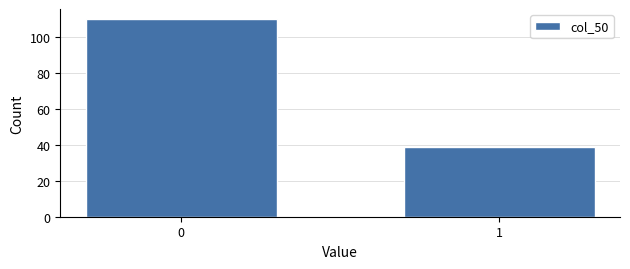

Reading right to left, transcribe all the data shown in this chart.

39	110